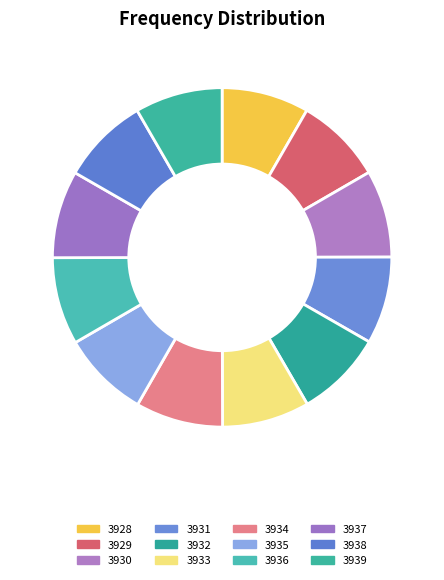

Rank the categories by value from lowest to highest.

3928, 3929, 3930, 3931, 3932, 3933, 3934, 3935, 3936, 3937, 3938, 3939